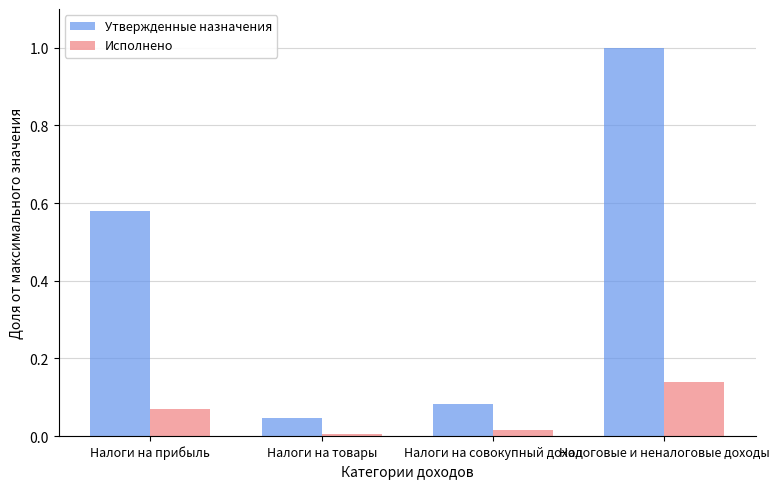

What is the sum of all Утвержденные назначения values?

1.7